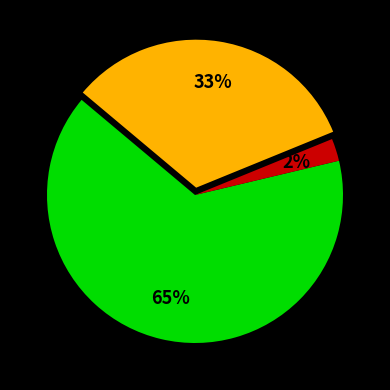

Does any single category account for the majority?

Yes